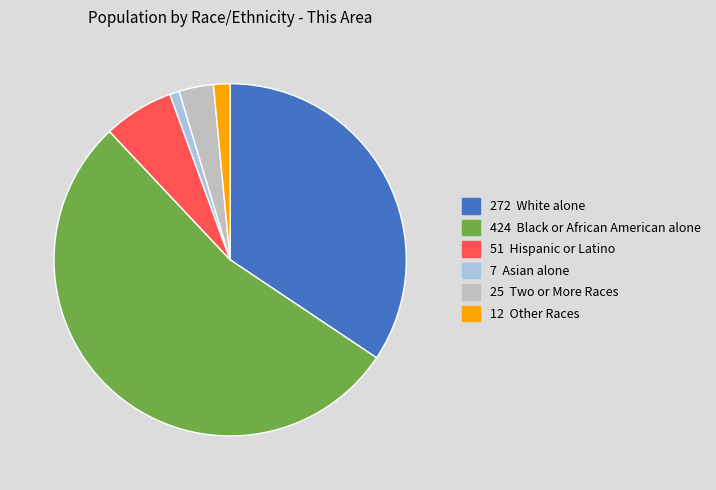

Is there a majority slice in this chart?

Yes